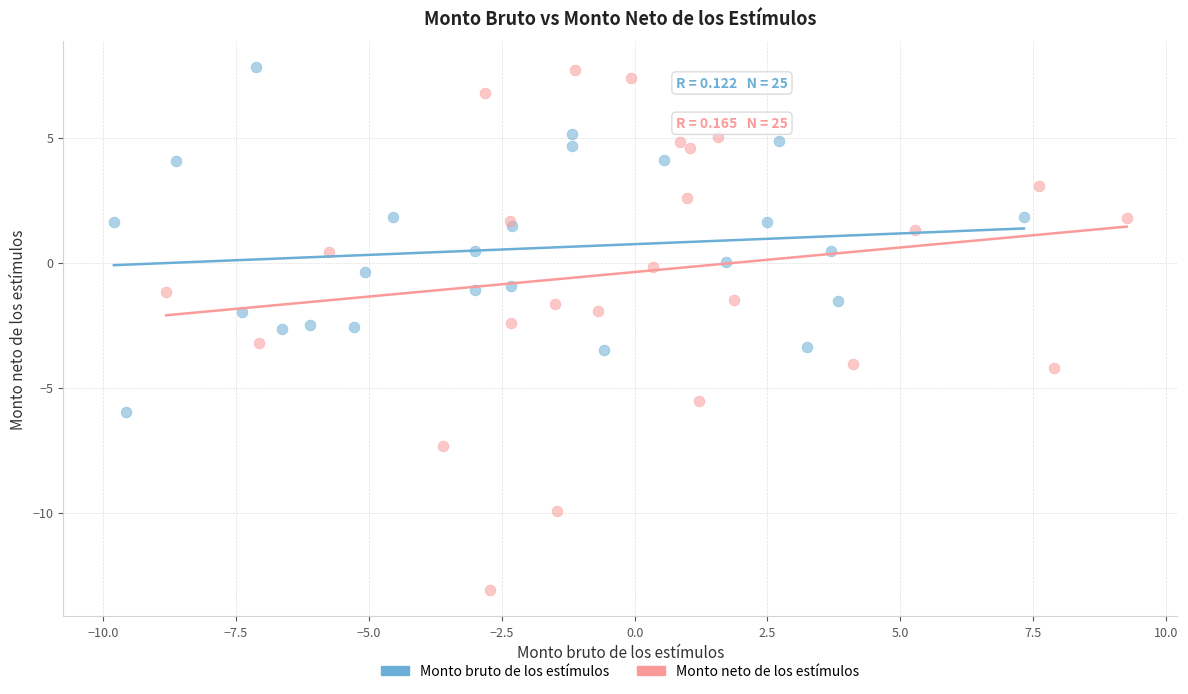

Which series contains the lowest Y value?

Monto neto de los estímulos